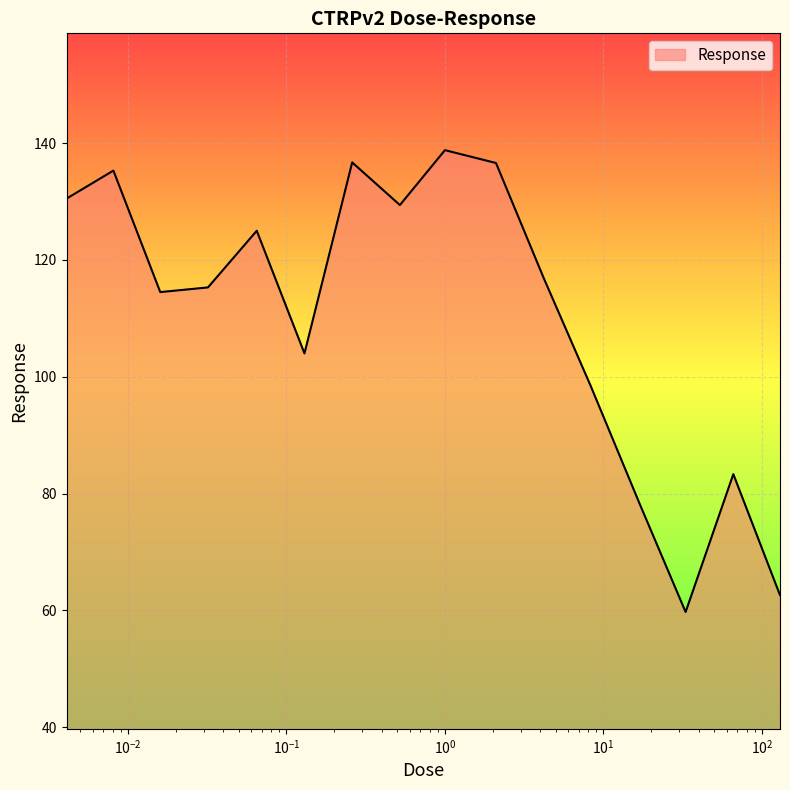

What is the difference between the maximum and minimum values?

79.1